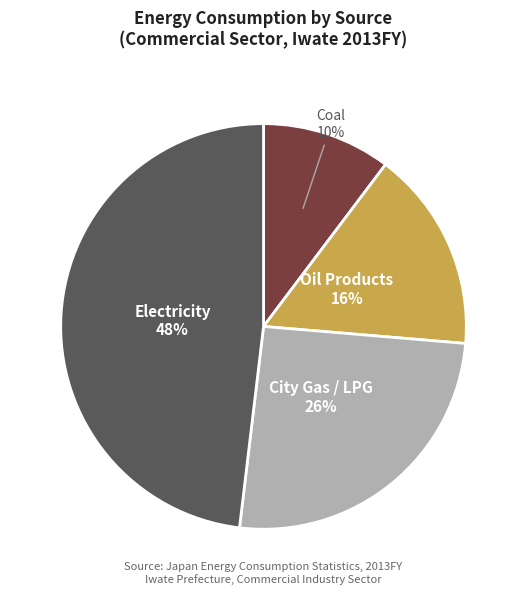

What is the largest slice in the pie chart?

Electricity